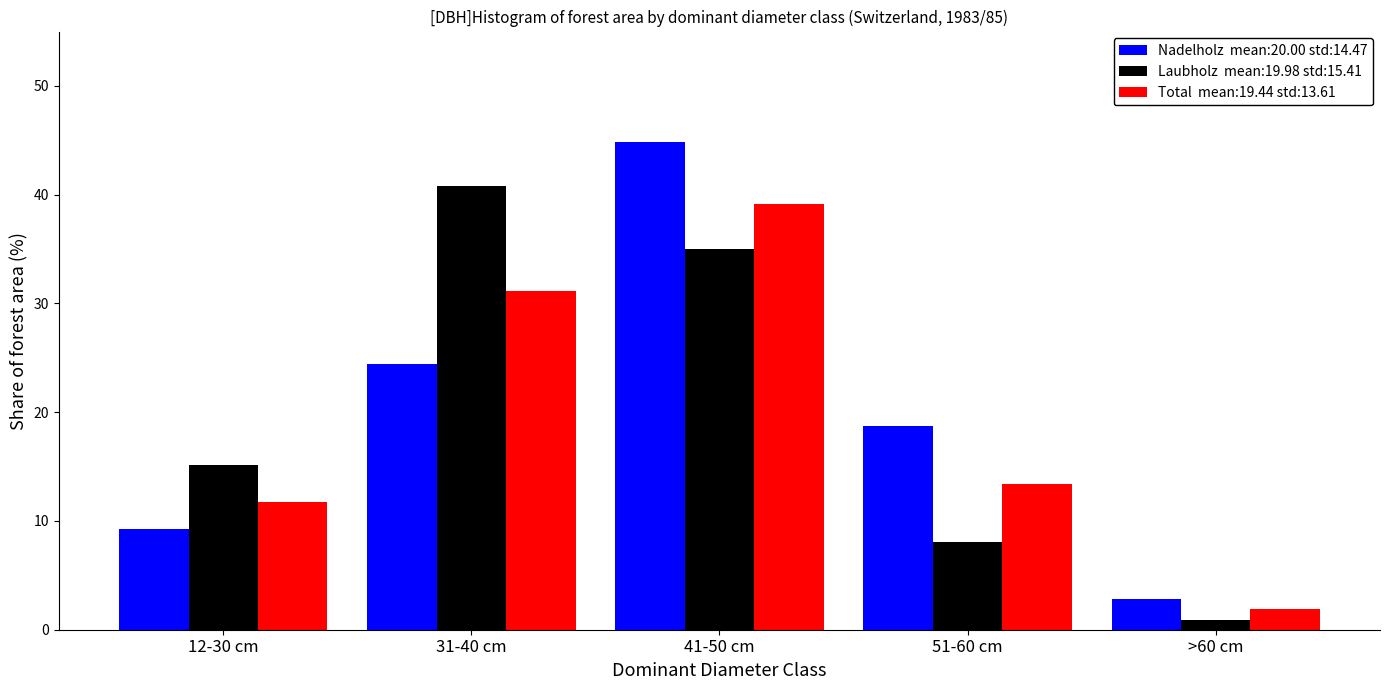

Which label corresponds to the smallest value in the chart?

>60 cm